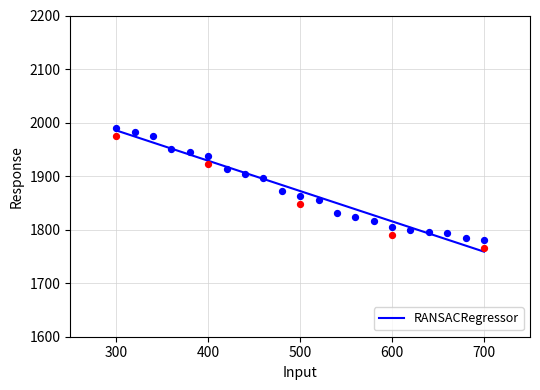

Is it true that RANSACRegressor equals 1985.3 at 300?

True